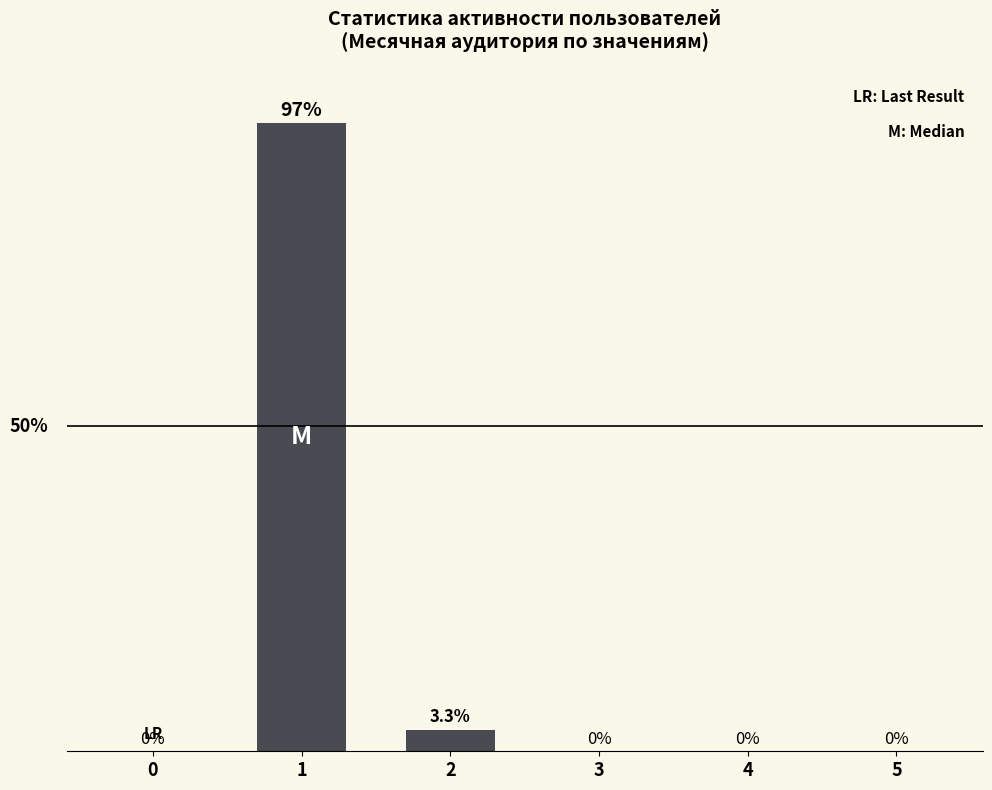

Are the bars horizontal?

No